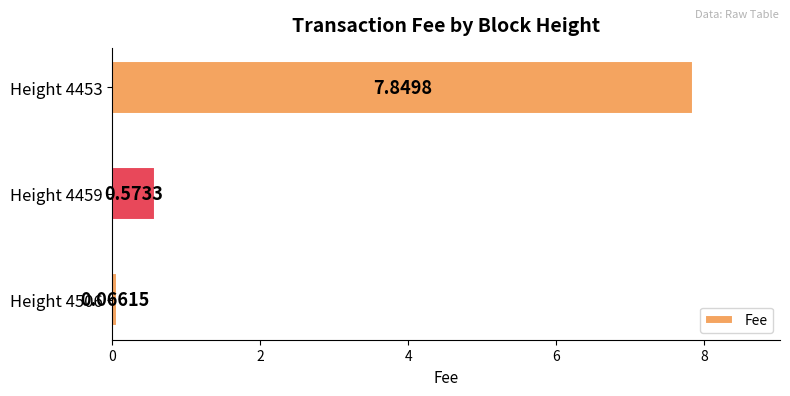

Does the chart contain stacked bars?

No